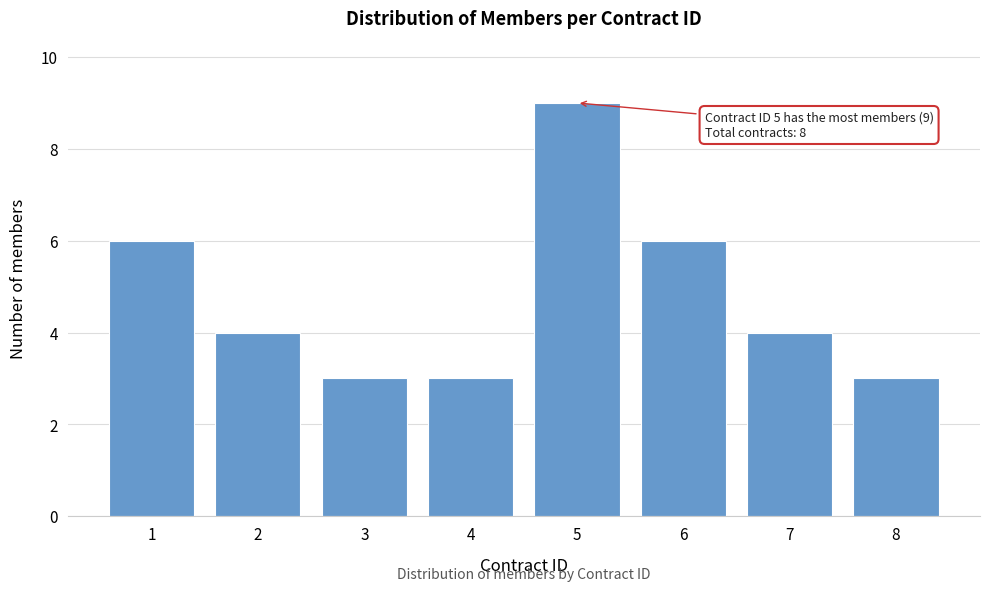

Reading left to right, transcribe all the data shown in this chart.

1=6	2=4	3=3	4=3	5=9	6=6	7=4	8=3